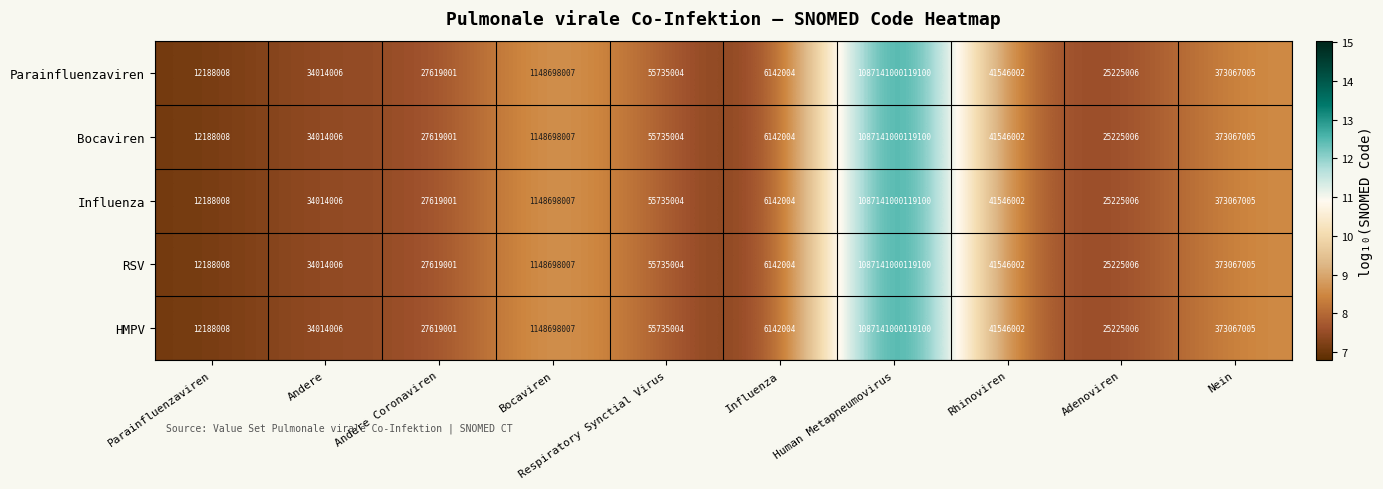

Where is Influenza nearest to the value 543570503130552?

Bocaviren